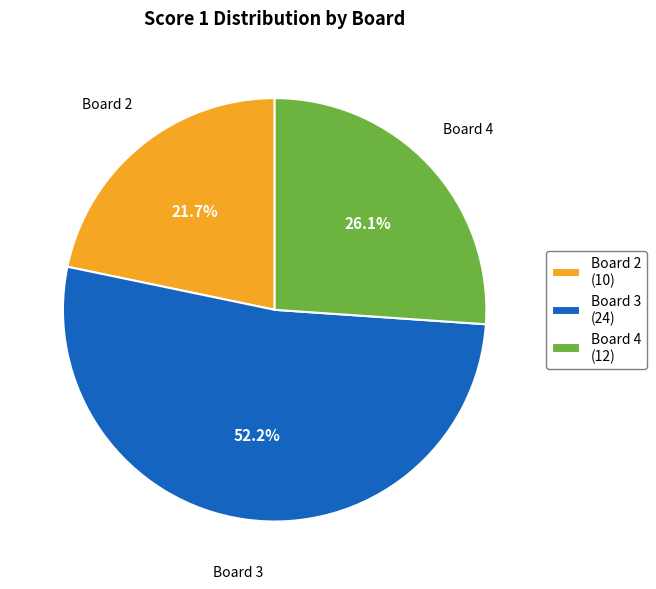

Which category has the smallest portion of the pie?

Board 2 (10)